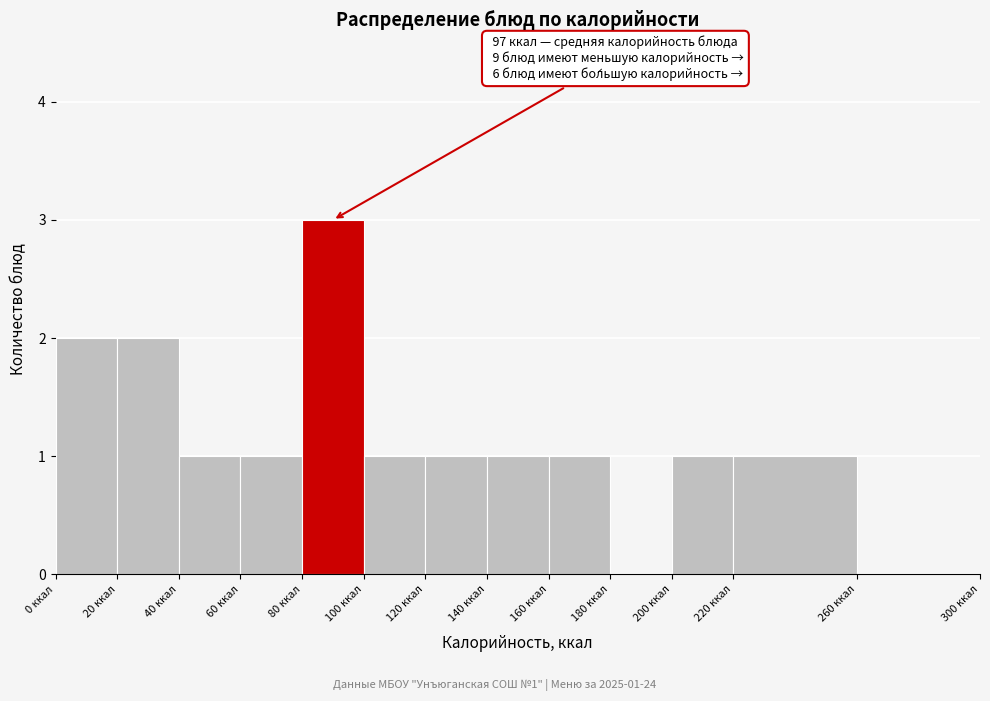

Which range on the x-axis has the tallest bar?

80 to 100